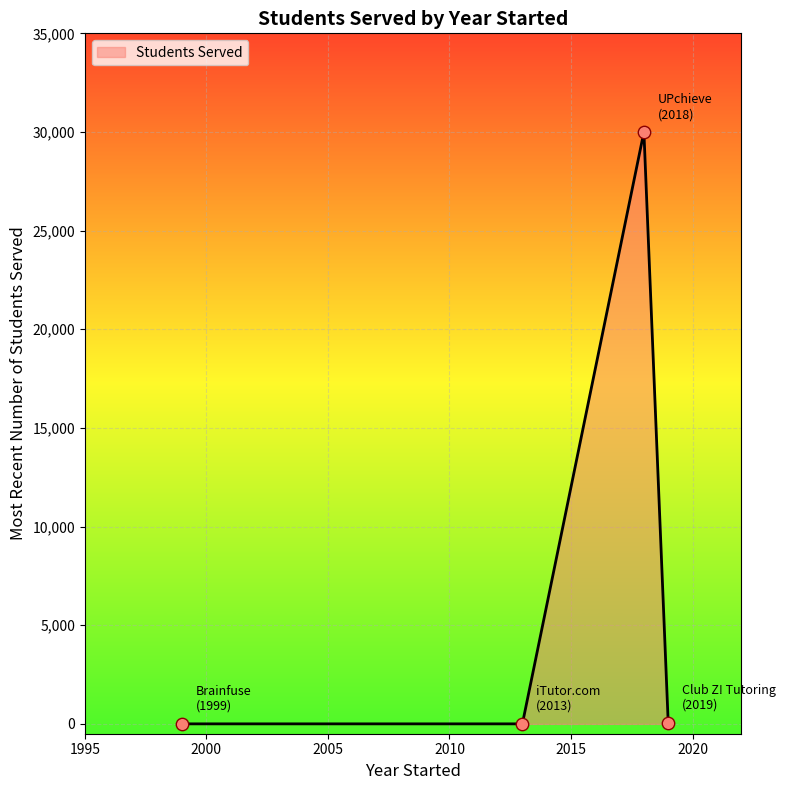

How many interior local peaks (higher than both neighbors) does the data have?

1